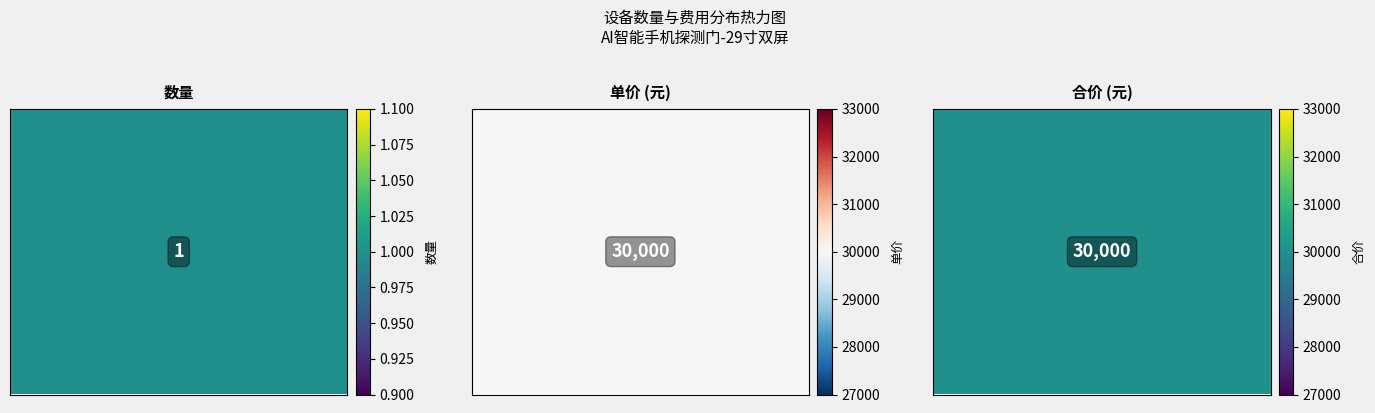

What is the sum of all values?

60001